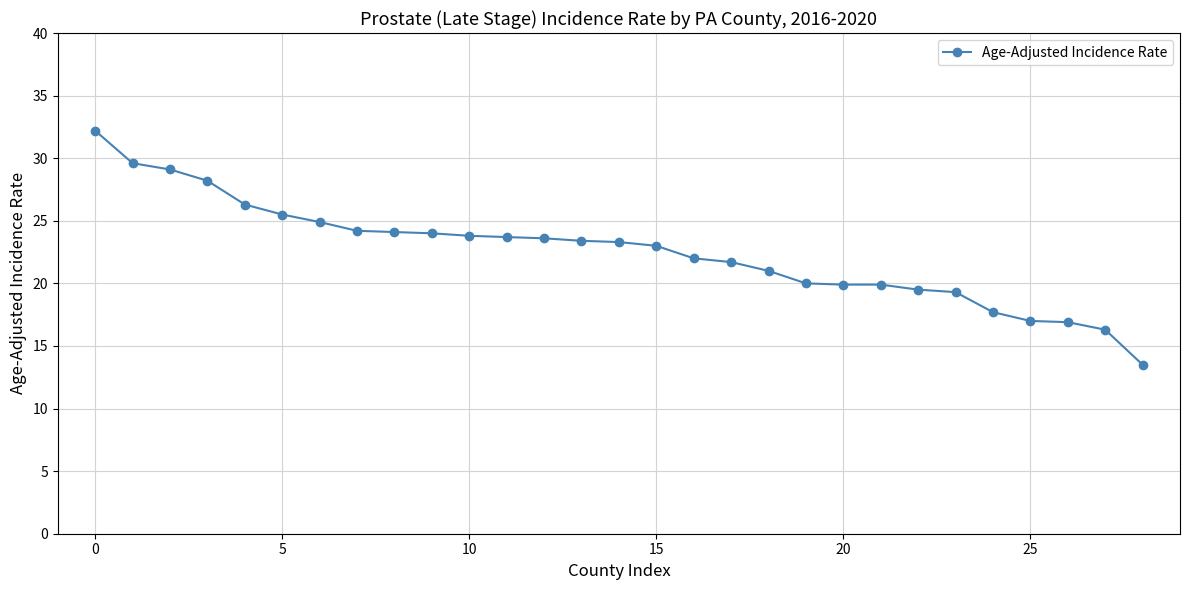

What is the value of the 1st point from the left?

32.2